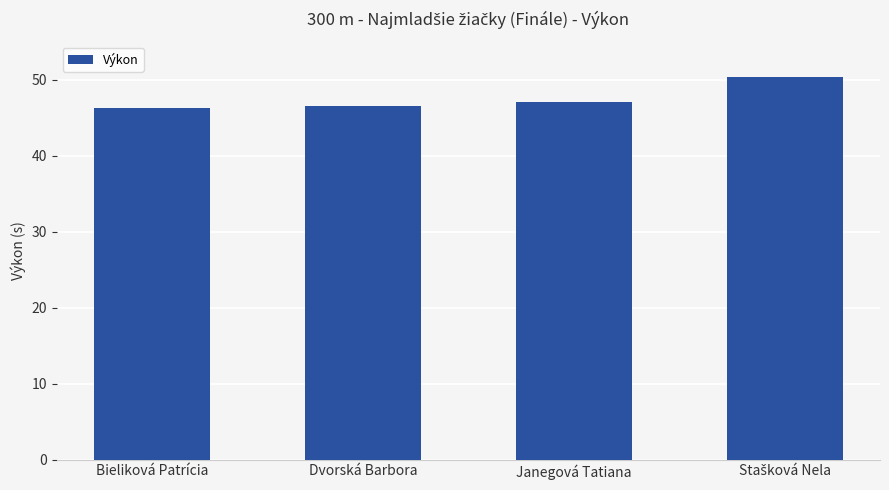

Reading left to right, what are all the values shown in this chart?

46.3	46.5	47.1	50.3